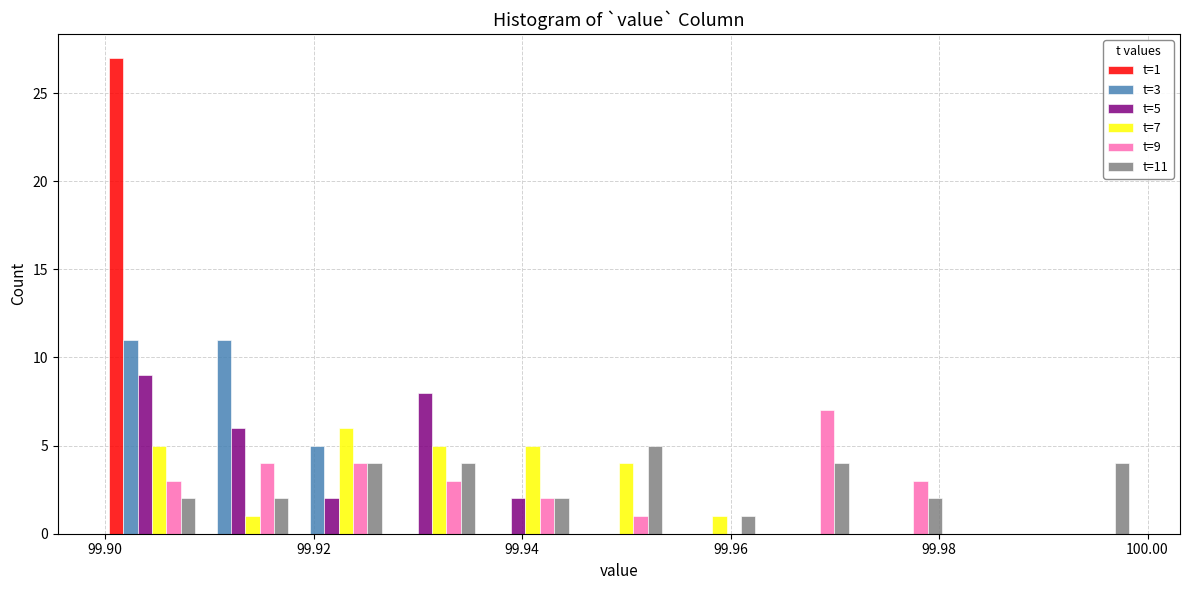

In the t=1 series, which range on the x-axis has the tallest bar?

99.900 to 99.908